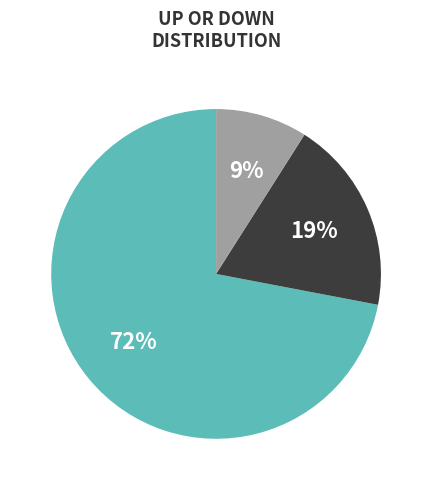

Is there a majority slice in this chart?

Yes